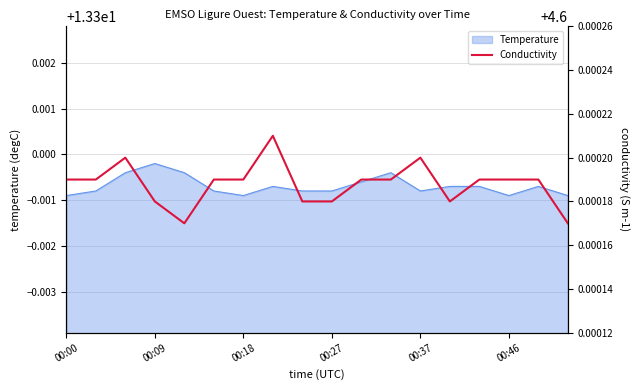

At which label does Temperature reach its peak?

00:09